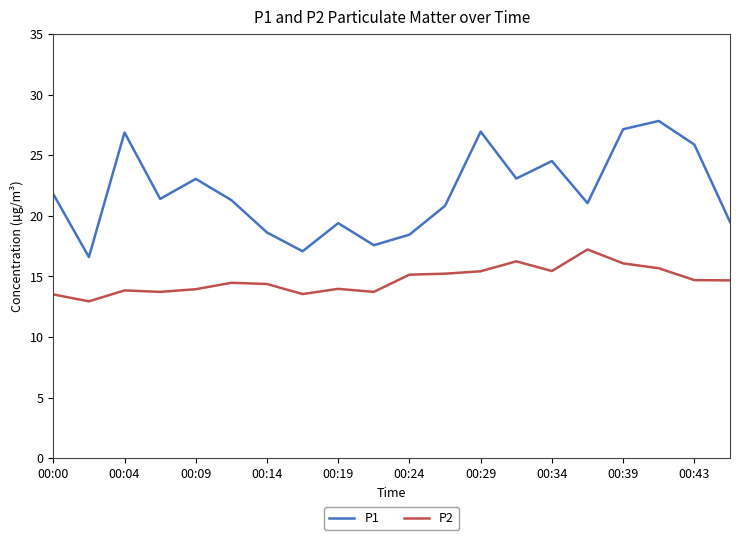

What is the difference between the maximum and minimum values in the P2 series?

4.3